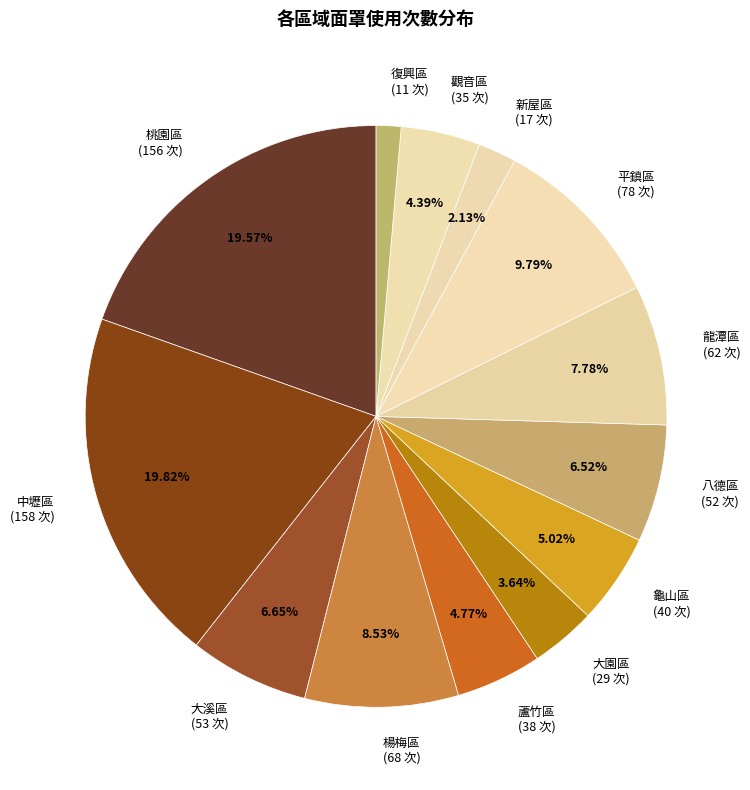

Does 大園區 (29 次) account for over 50% of the chart?

No